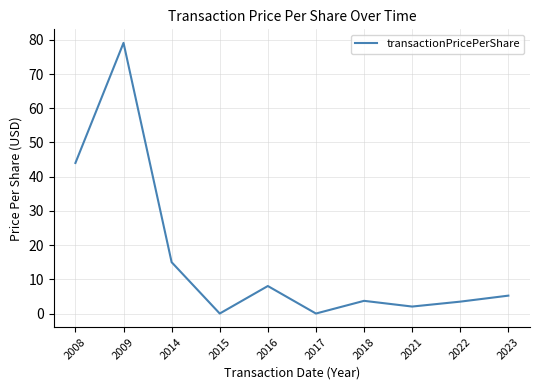

What is the difference between the maximum and minimum values?

79.1